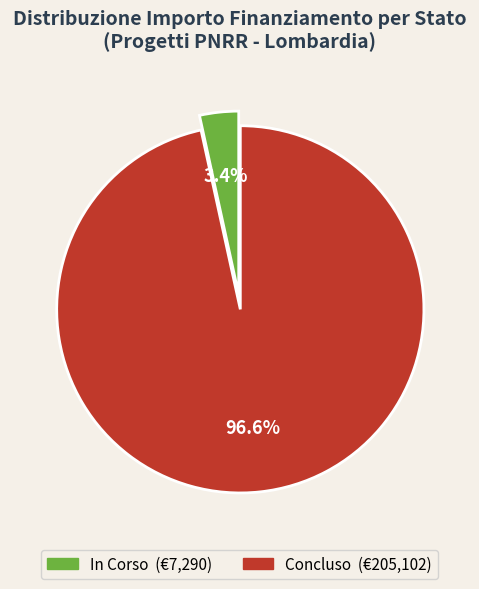

What is the smallest slice in the pie chart?

In Corso